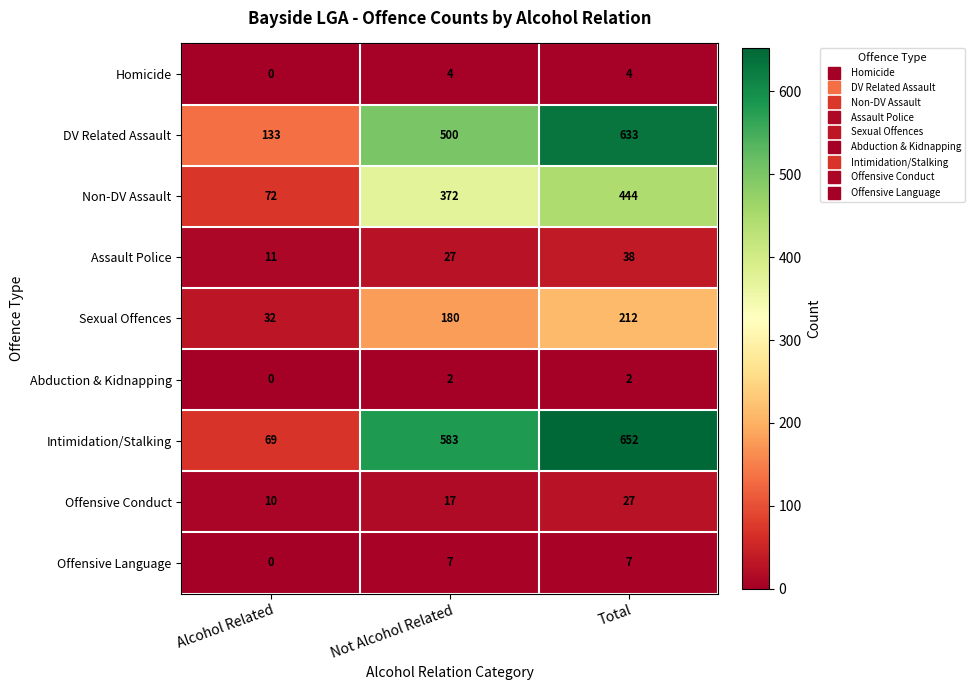

Reading right to left, list all the values displayed in this chart.

Homicide: Total=4	Not Alcohol Related=4	Alcohol Related=0
DV Related Assault: Total=633	Not Alcohol Related=500	Alcohol Related=133
Non-DV Assault: Total=444	Not Alcohol Related=372	Alcohol Related=72
Assault Police: Total=38	Not Alcohol Related=27	Alcohol Related=11
Sexual Offences: Total=212	Not Alcohol Related=180	Alcohol Related=32
Abduction & Kidnapping: Total=2	Not Alcohol Related=2	Alcohol Related=0
Intimidation/Stalking: Total=652	Not Alcohol Related=583	Alcohol Related=69
Offensive Conduct: Total=27	Not Alcohol Related=17	Alcohol Related=10
Offensive Language: Total=7	Not Alcohol Related=7	Alcohol Related=0